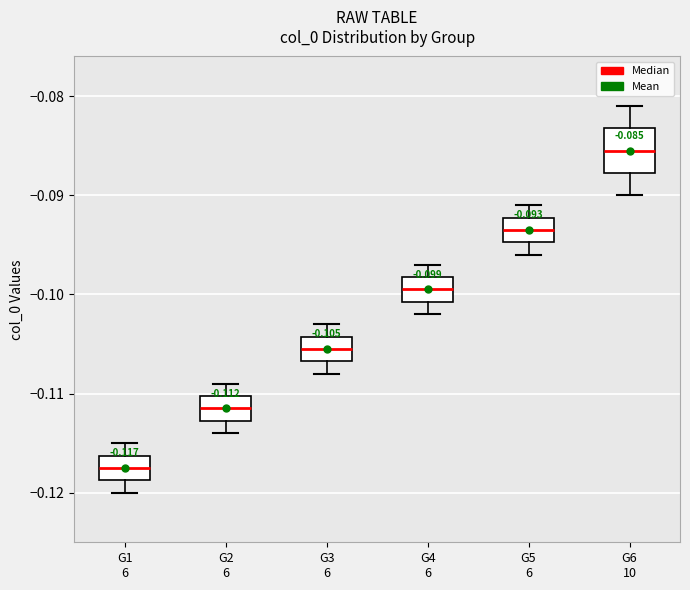

Which box has the highest median line?

G6 10